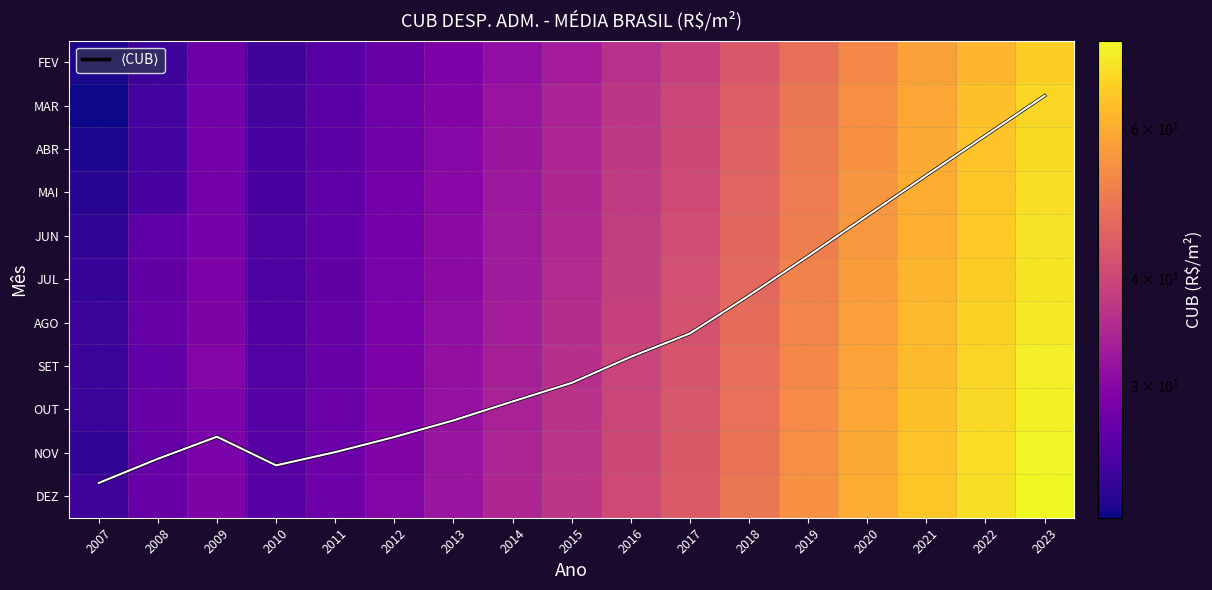

True or false: OUT has a value of 5.6 at 2011.

False